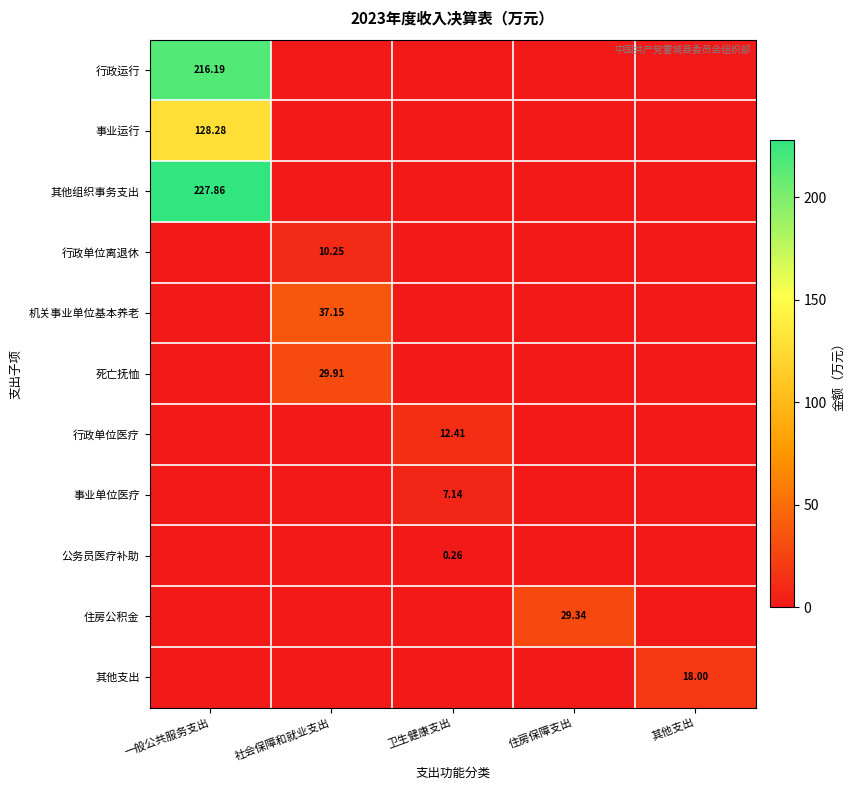

Which category has the highest value in the 死亡抚恤 series?

社会保障和就业支出